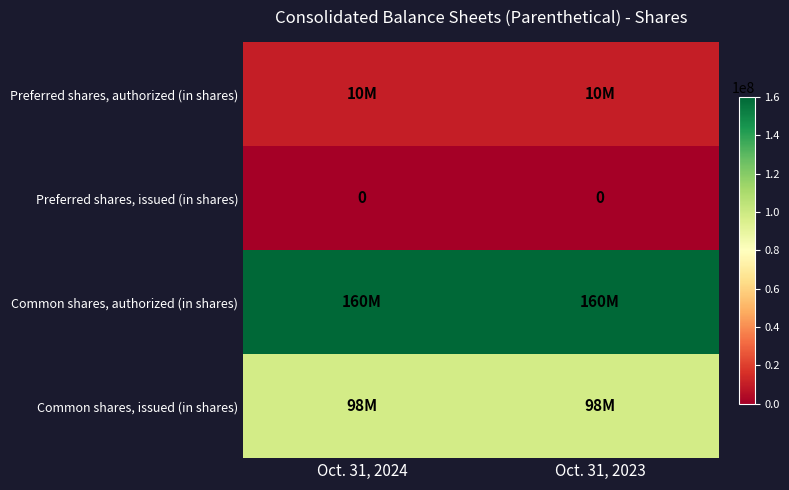

The value of Preferred shares, issued (in shares) at Oct. 31, 2023 is 0. True or false?

True